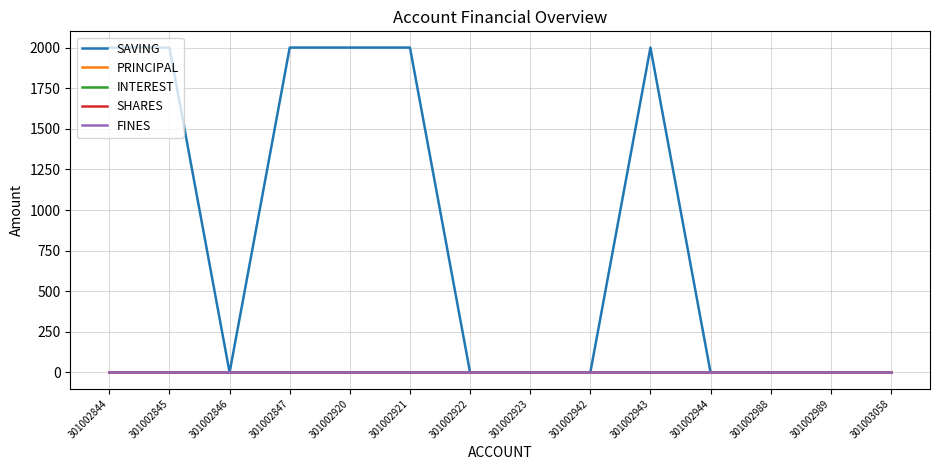

Which series has the largest total across all categories?

SAVING